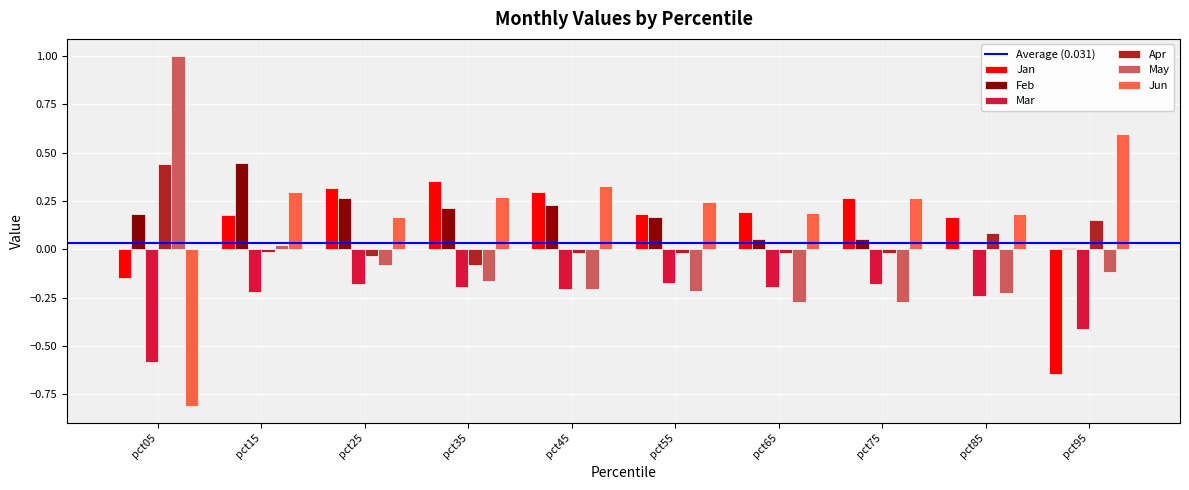

True or false: Feb has a value of 0.1 at pct65.

True